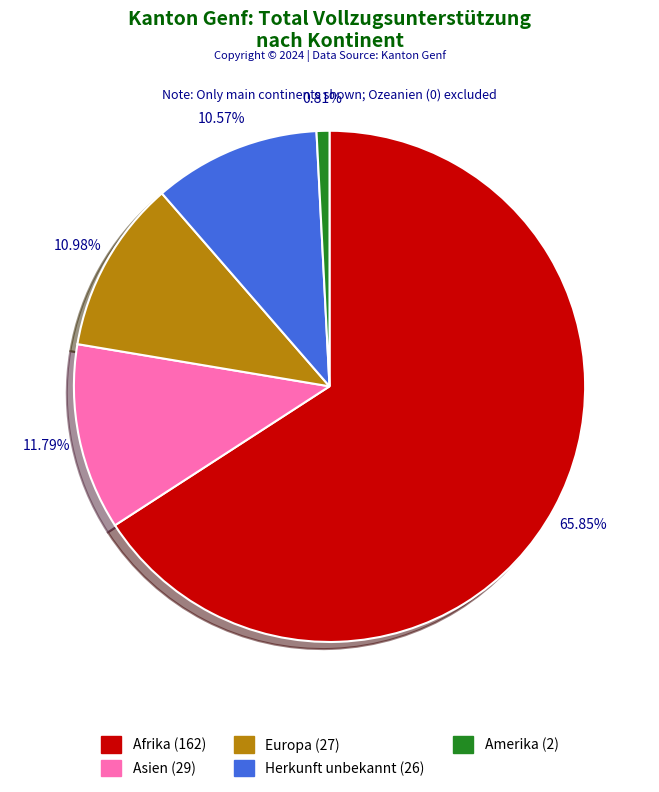

Is there any slice that represents more than half of the pie?

Yes